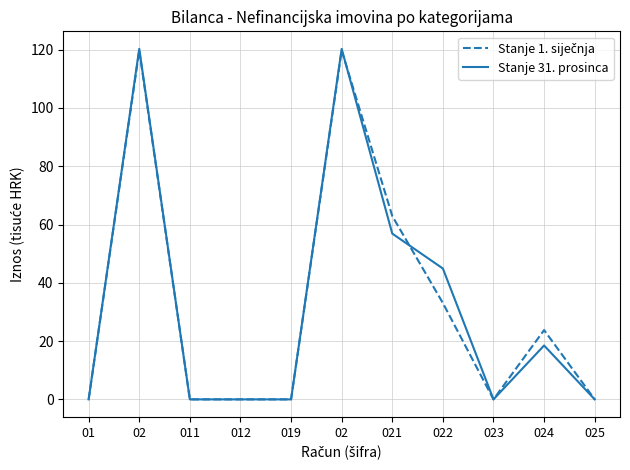

How many lines are shown in the chart?

2